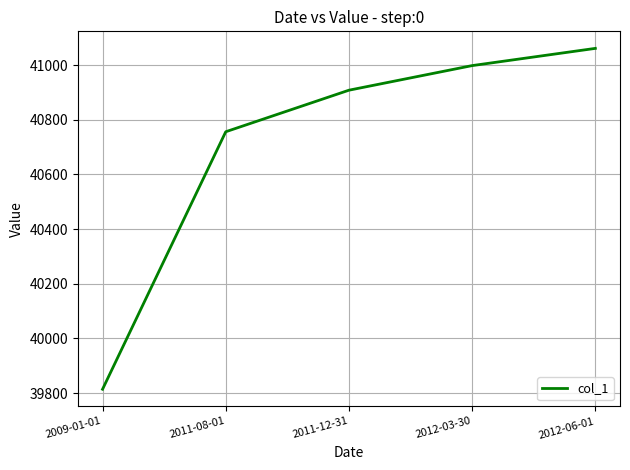

What position from the right is 2009-01-01?

5